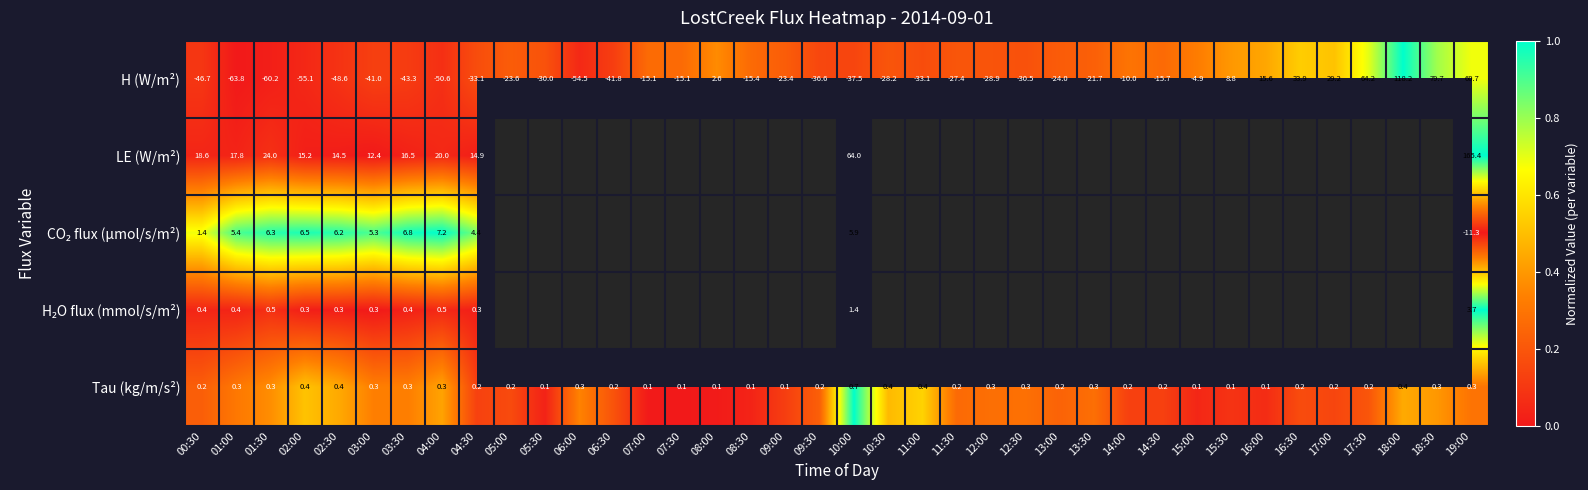

What is the total value across all series at 05:30?

-29996.8